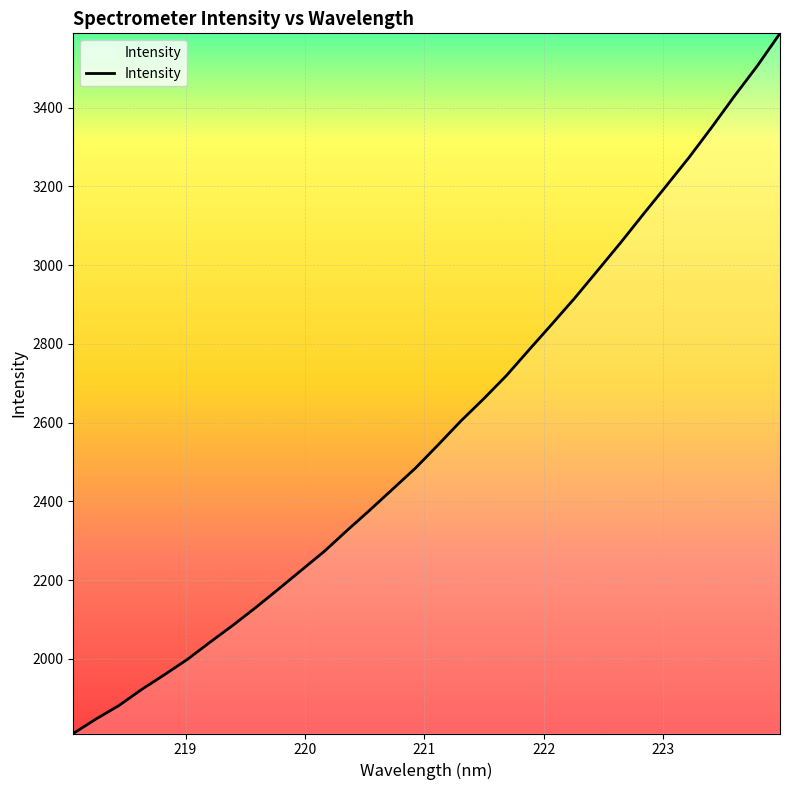

What is the minimum value shown in the chart?

1810.7